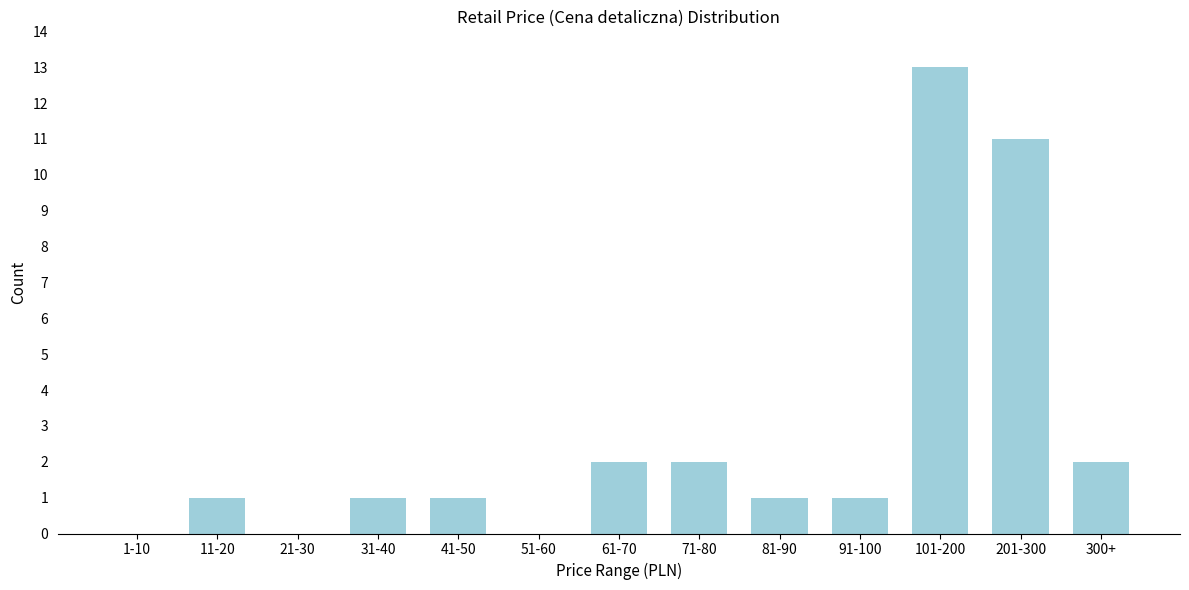

Reading right to left, list all the values displayed in this chart.

300+=2	201-300=11	101-200=13	91-100=1	81-90=1	71-80=2	61-70=2	51-60=0	41-50=1	31-40=1	21-30=0	11-20=1	1-10=0